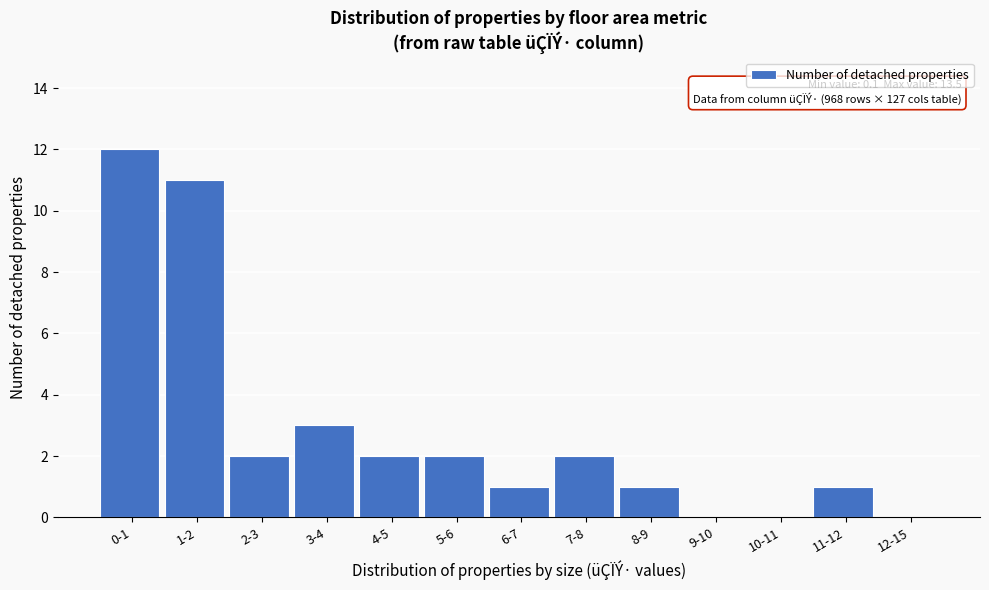

Reading left to right, extract all data points from this chart.

0-1=12	1-2=11	2-3=2	3-4=3	4-5=2	5-6=2	6-7=1	7-8=2	8-9=1	9-10=0	10-11=0	11-12=1	12-15=0